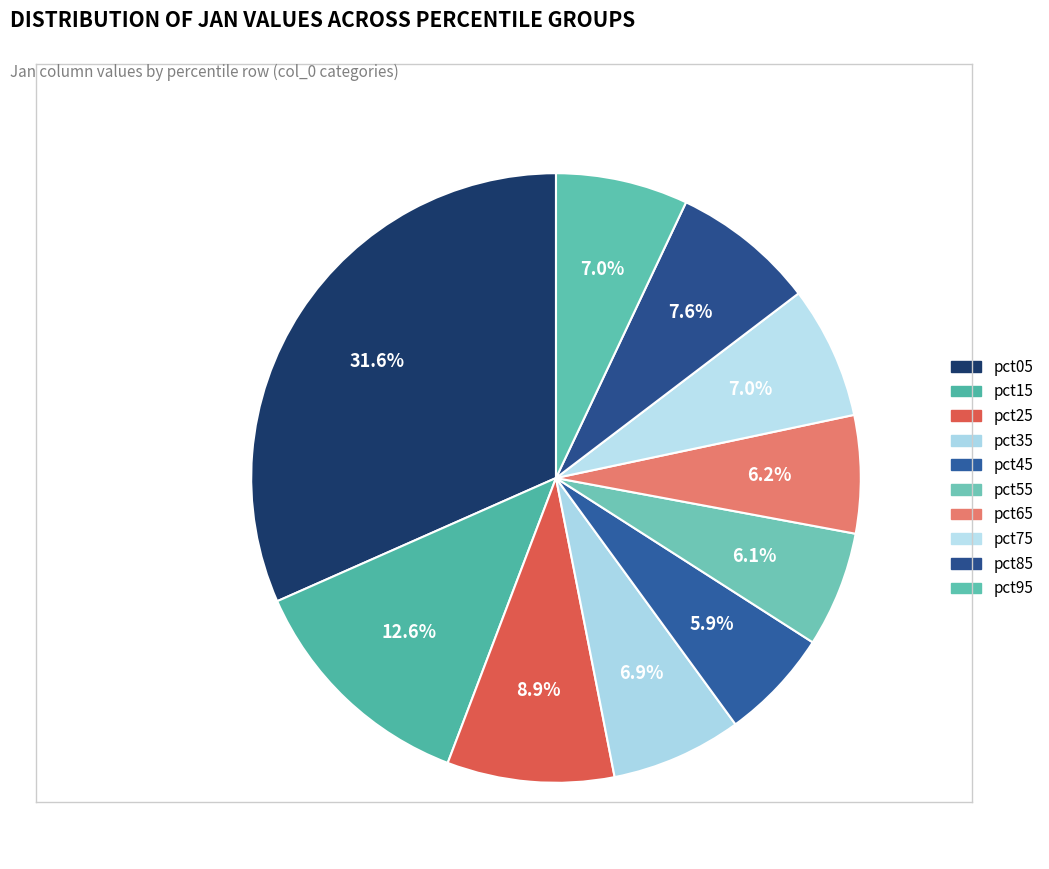

To the nearest percent, what percentage of the pie is pct55?

6%